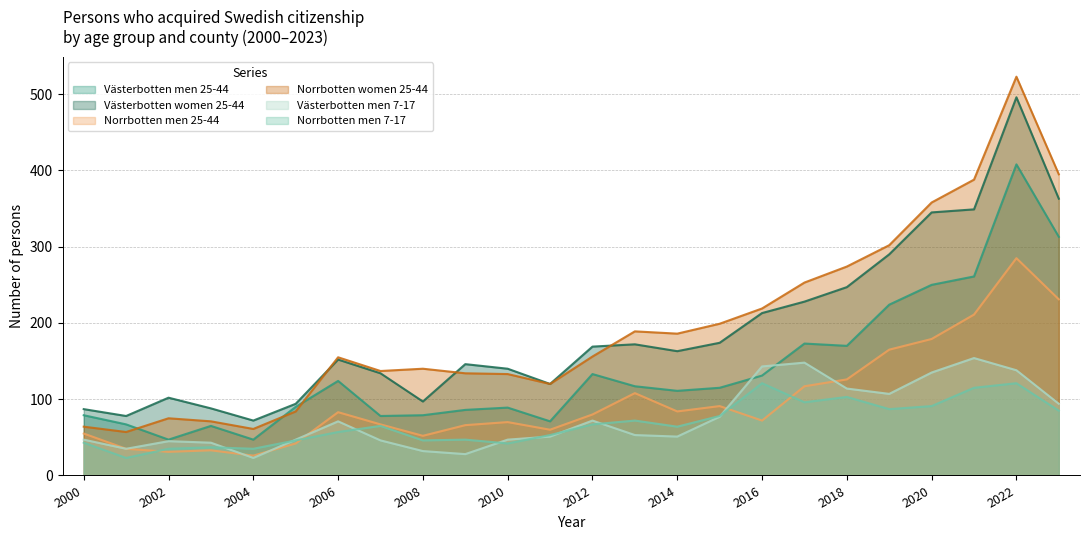

Reading left to right, extract all data points from this chart.

Västerbotten men 25-44: 2000=79	2001=67	2002=47	2003=65	2004=47	2005=90	2006=124	2007=78	2008=79	2009=86	2010=89	2011=71	2012=133	2013=117	2014=111	2015=115	2016=131	2017=173	2018=170	2019=224	2020=250	2021=261	2022=408	2023=313
Västerbotten women 25-44: 2000=87	2001=78	2002=102	2003=88	2004=72	2005=94	2006=152	2007=134	2008=97	2009=146	2010=140	2011=120	2012=169	2013=172	2014=163	2015=174	2016=213	2017=228	2018=247	2019=290	2020=345	2021=349	2022=496	2023=363
Norrbotten men 25-44: 2000=55	2001=35	2002=31	2003=33	2004=26	2005=42	2006=83	2007=67	2008=52	2009=66	2010=70	2011=60	2012=80	2013=108	2014=84	2015=91	2016=72	2017=117	2018=126	2019=165	2020=179	2021=211	2022=285	2023=231
Norrbotten women 25-44: 2000=64	2001=57	2002=75	2003=71	2004=61	2005=84	2006=155	2007=137	2008=140	2009=134	2010=133	2011=120	2012=156	2013=189	2014=186	2015=199	2016=219	2017=253	2018=274	2019=302	2020=358	2021=388	2022=523	2023=395
Västerbotten men 7-17: 2000=47	2001=35	2002=45	2003=43	2004=23	2005=47	2006=71	2007=46	2008=32	2009=28	2010=47	2011=51	2012=72	2013=53	2014=51	2015=77	2016=143	2017=148	2018=114	2019=107	2020=135	2021=154	2022=138	2023=94
Norrbotten men 7-17: 2000=43	2001=23	2002=35	2003=37	2004=35	2005=46	2006=57	2007=65	2008=46	2009=47	2010=42	2011=53	2012=67	2013=72	2014=64	2015=78	2016=121	2017=96	2018=103	2019=87	2020=91	2021=115	2022=121	2023=85